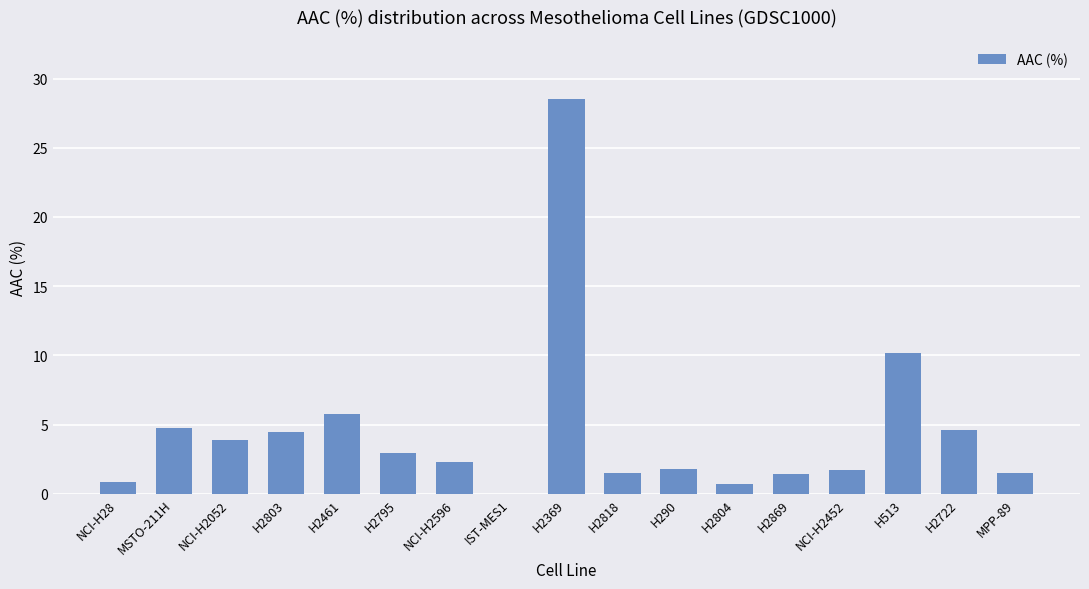

Are the bars grouped side by side (vs. stacked)?

No